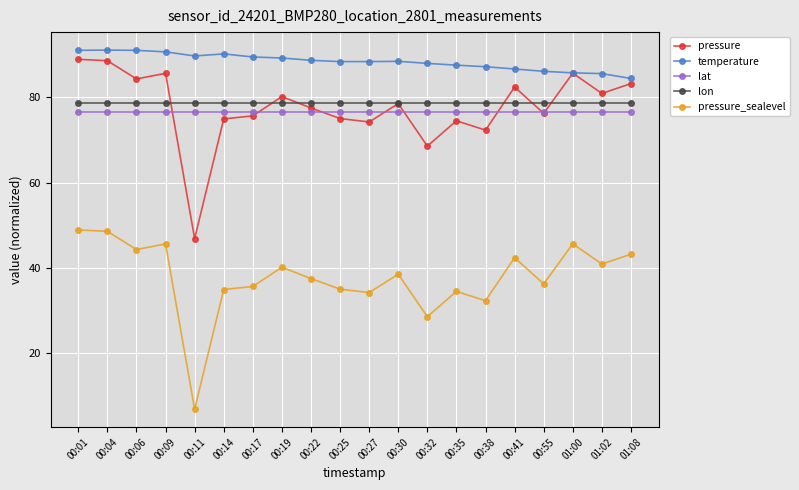

What is the spread (max minus min) of values at 00:30?

49.9